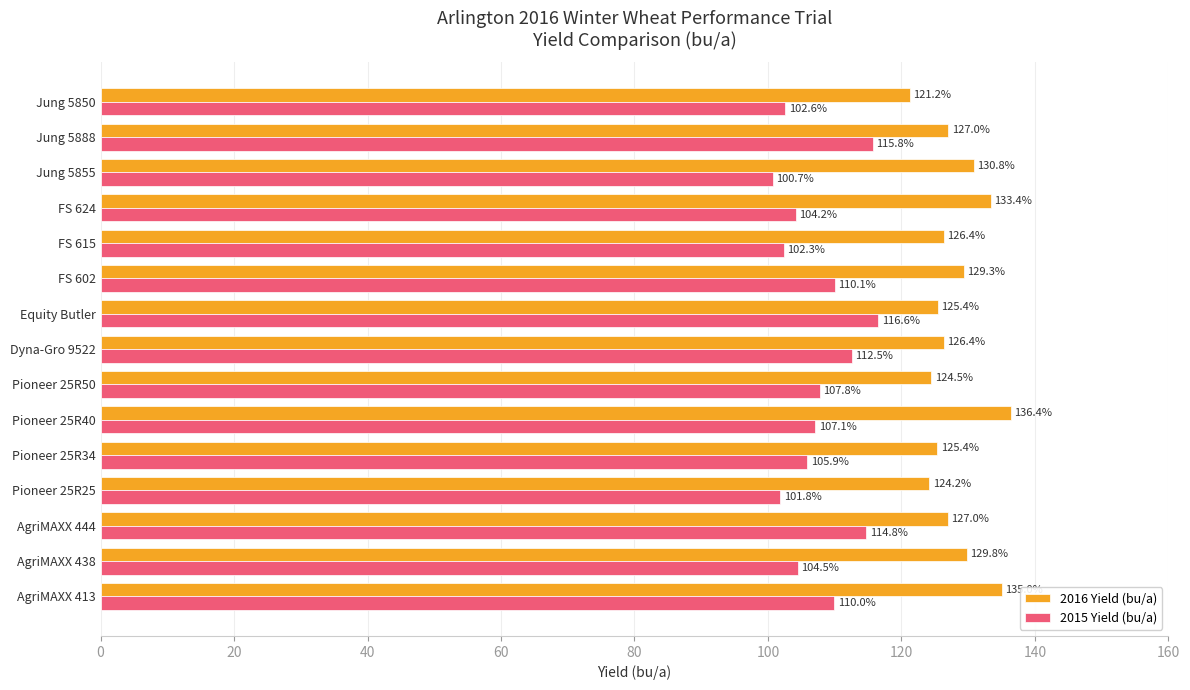

Read the 2015 Yield (bu/a) value at AgriMAXX 438.

104.5